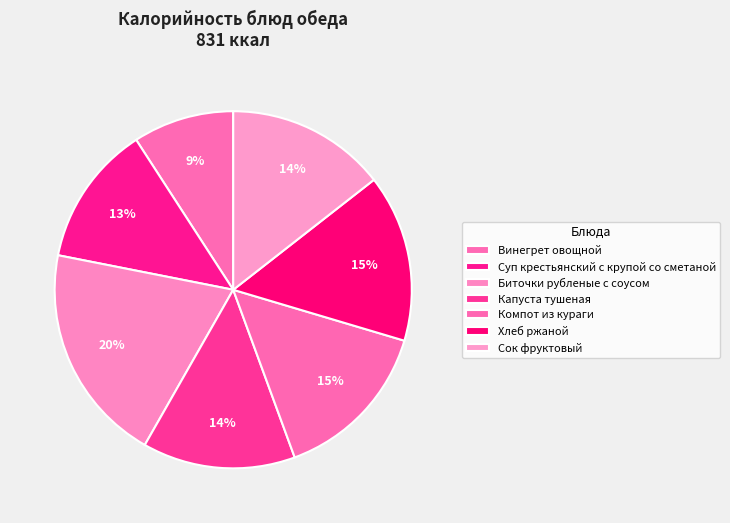

To the nearest percent, what portion does Суп крестьянский с крупой со сметаной represent?

13%